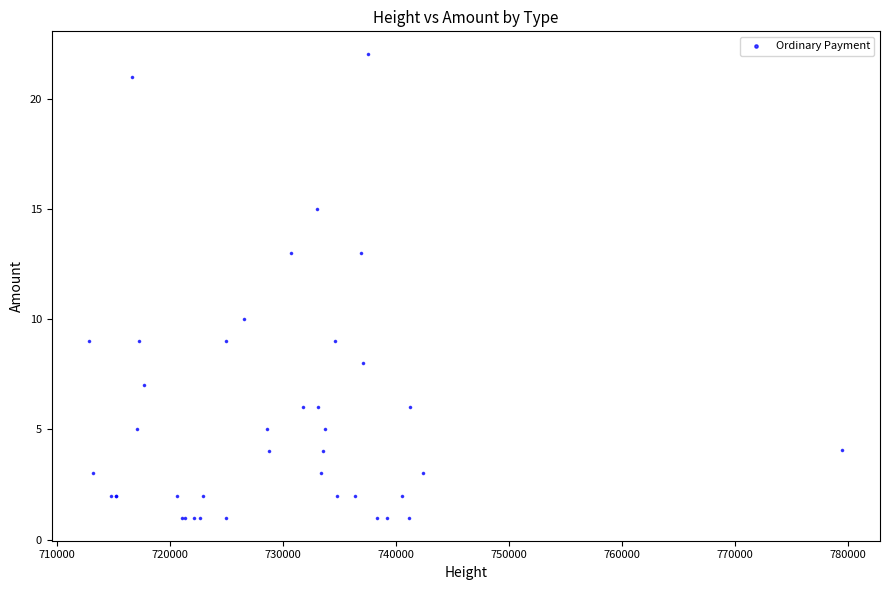

What Y value in the scatter plot is closest to 11?

10.0